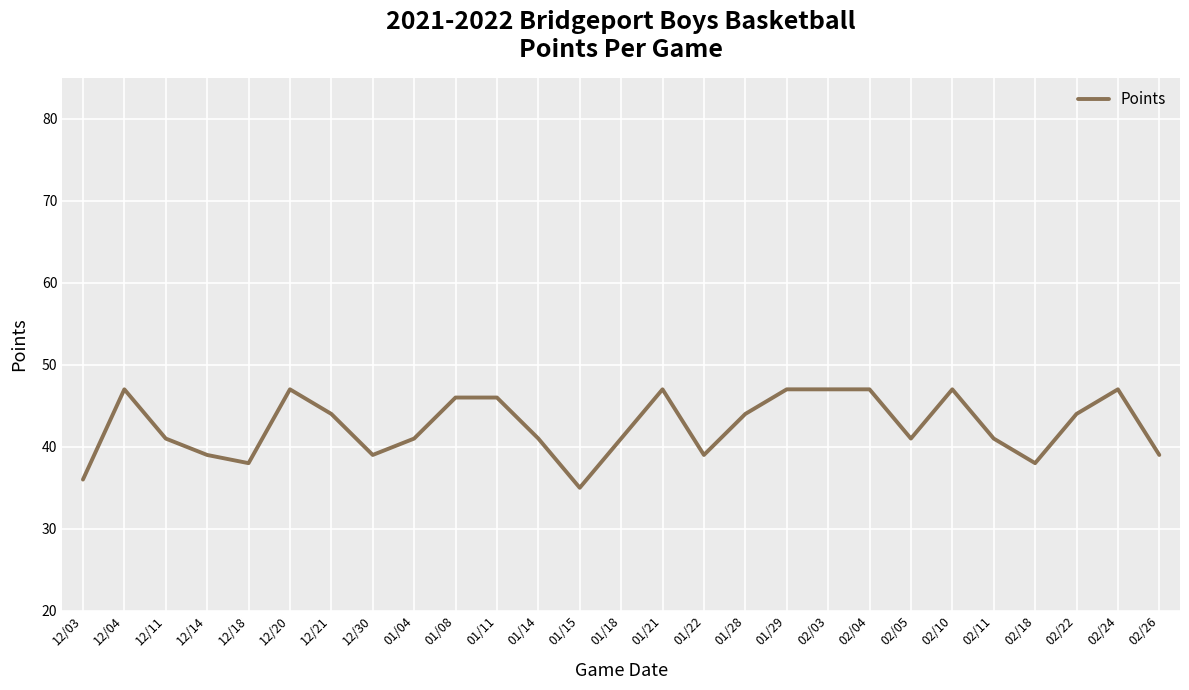

Is it true that the value at 12/20 is 47?

True